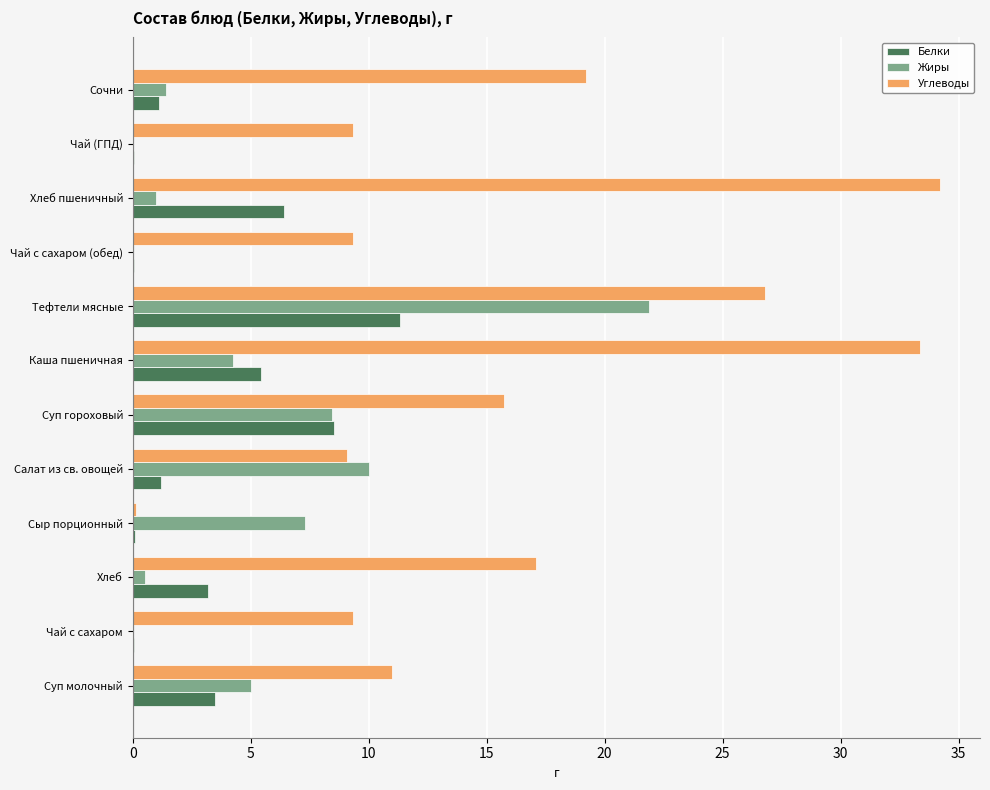

What are all the series names shown in the legend?

Белки, Жиры, Углеводы